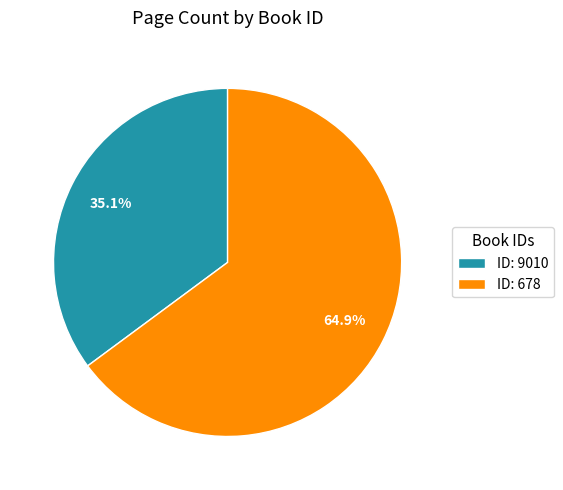

Rank the categories by value from lowest to highest.

ID: 9010, ID: 678